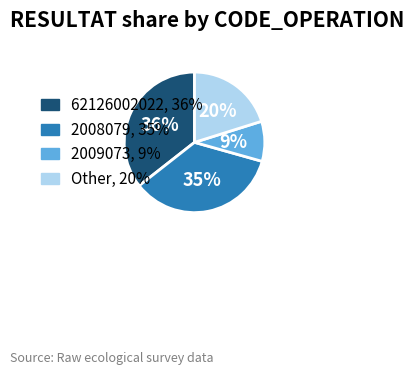

Is there any slice that represents more than half of the pie?

No